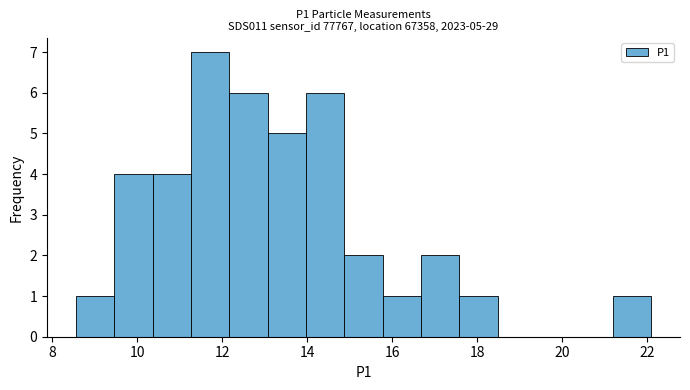

Over which range of the x-axis is the bar tallest?

11.2 to 12.2